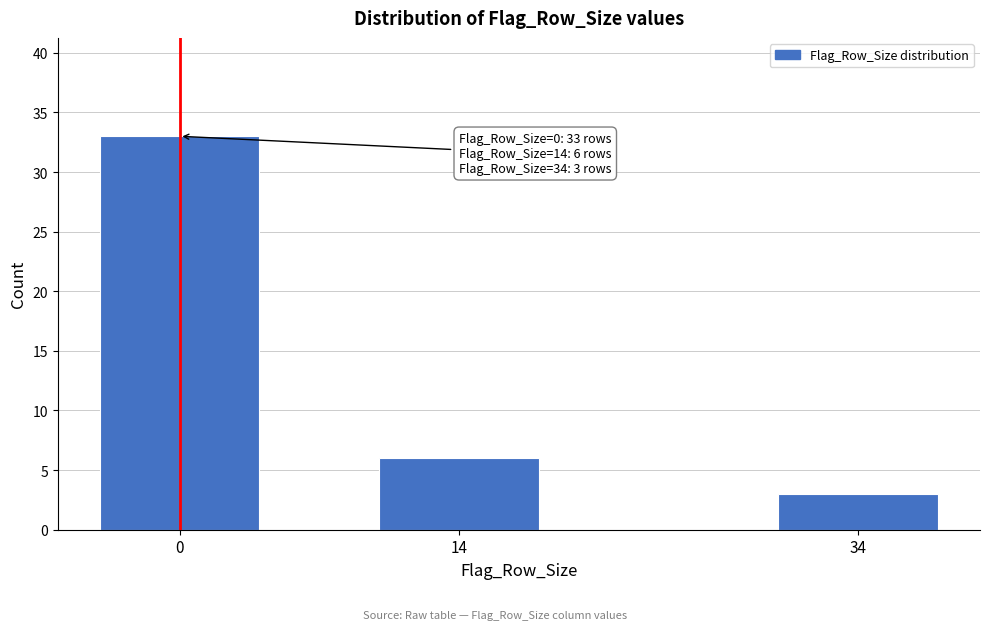

Reading right to left, list all the values displayed in this chart.

34=3	14=6	0=33